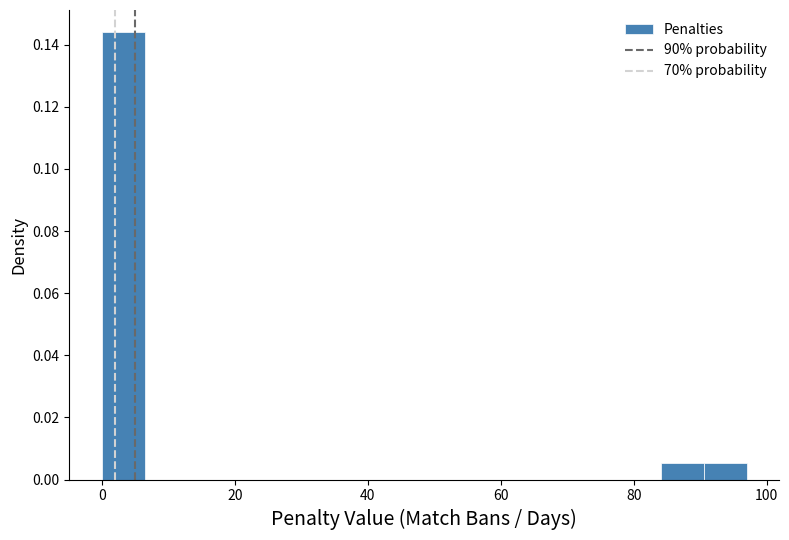

Around what value on the x-axis is the tallest bar? Give the approximate position of its centre, as read against the axis.

4